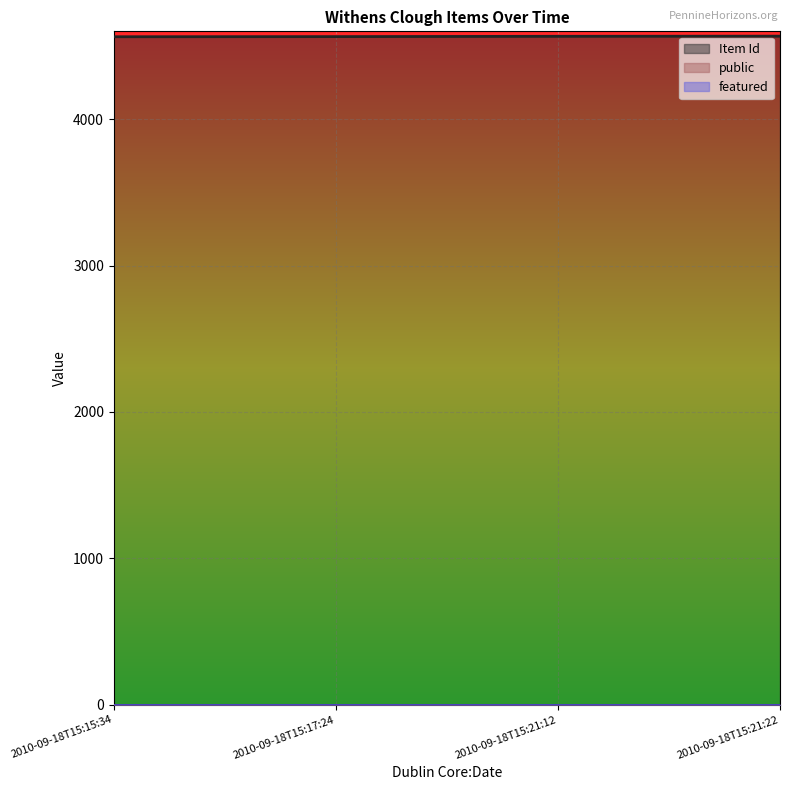

Between 2010-09-18T15:21:12 and 2010-09-18T15:21:22, which series saw the biggest shift?

Item Id